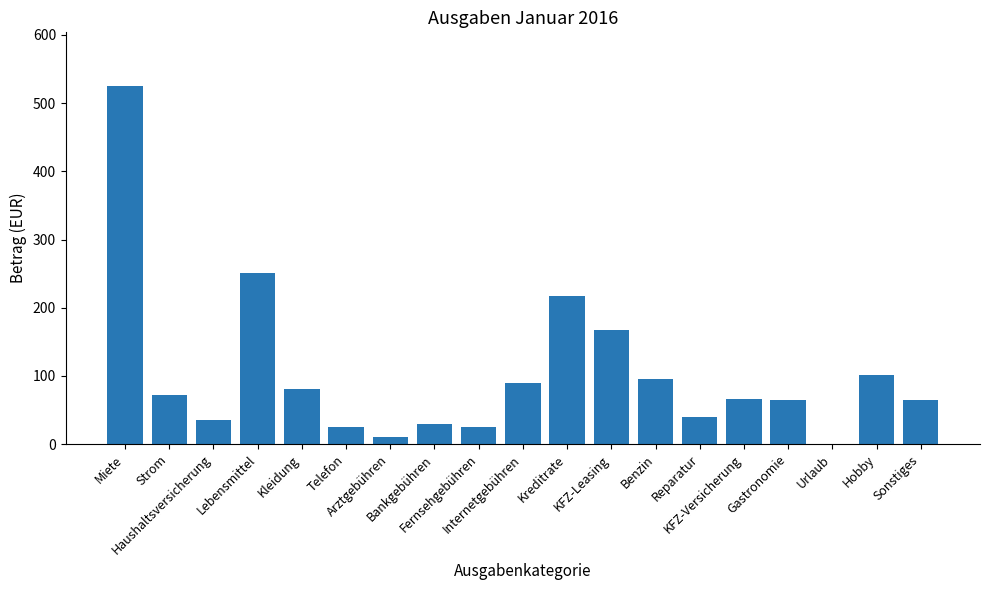

Where does the data first go above 66?

Miete